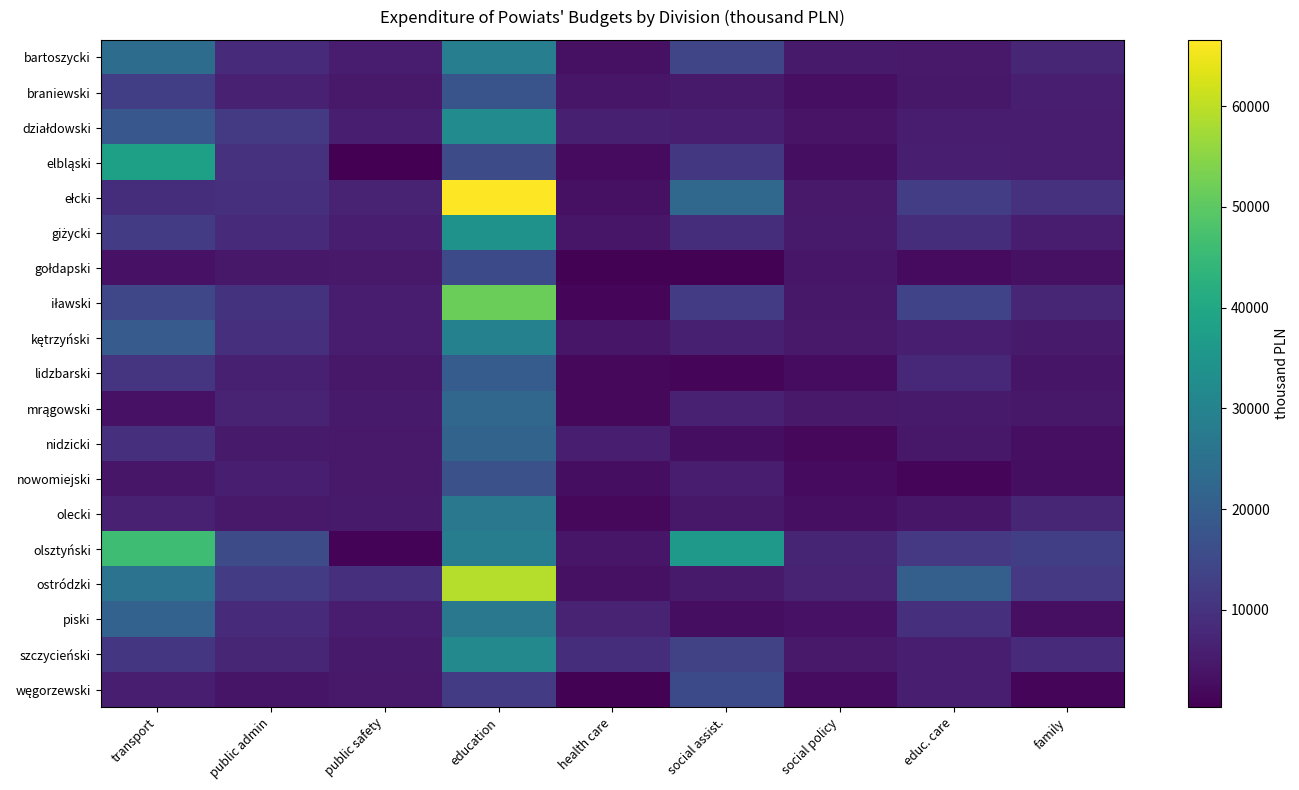

At how many categories does at least one series exceed 43013?

2